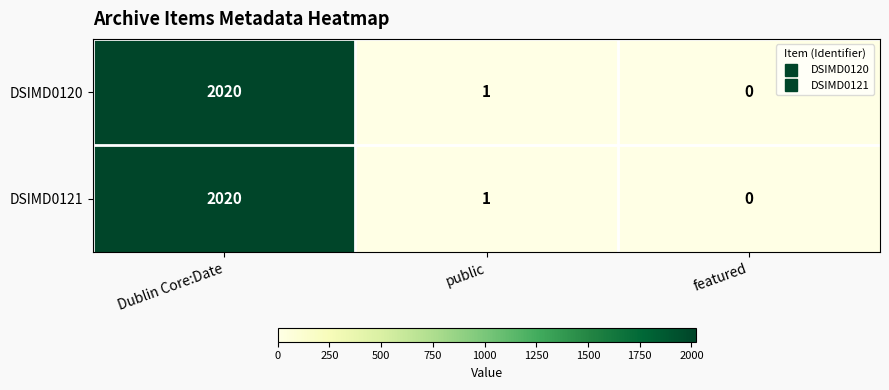

Reading right to left, list all the values displayed in this chart.

DSIMD0120: 0	1	2020
DSIMD0121: 0	1	2020